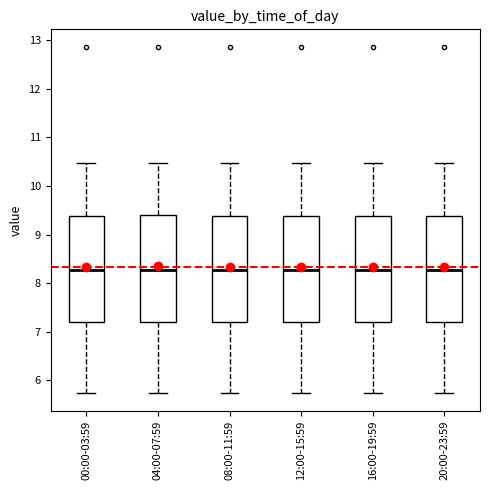

Reading left to right, transcribe this box plot: for each box, give where its median line is, the range the box spans, and where its two whiskers end, as read against the y-axis. The values are not printed on the chart, so give them approximately, as read against the axis.

00:00-03:59: median 8.3, box 7.2 to 9.4, whiskers 5.7 to 10.5
04:00-07:59: median 8.3, box 7.2 to 9.4, whiskers 5.7 to 10.5
08:00-11:59: median 8.3, box 7.2 to 9.4, whiskers 5.7 to 10.5
12:00-15:59: median 8.3, box 7.2 to 9.4, whiskers 5.7 to 10.5
16:00-19:59: median 8.3, box 7.2 to 9.4, whiskers 5.7 to 10.5
20:00-23:59: median 8.3, box 7.2 to 9.4, whiskers 5.7 to 10.5